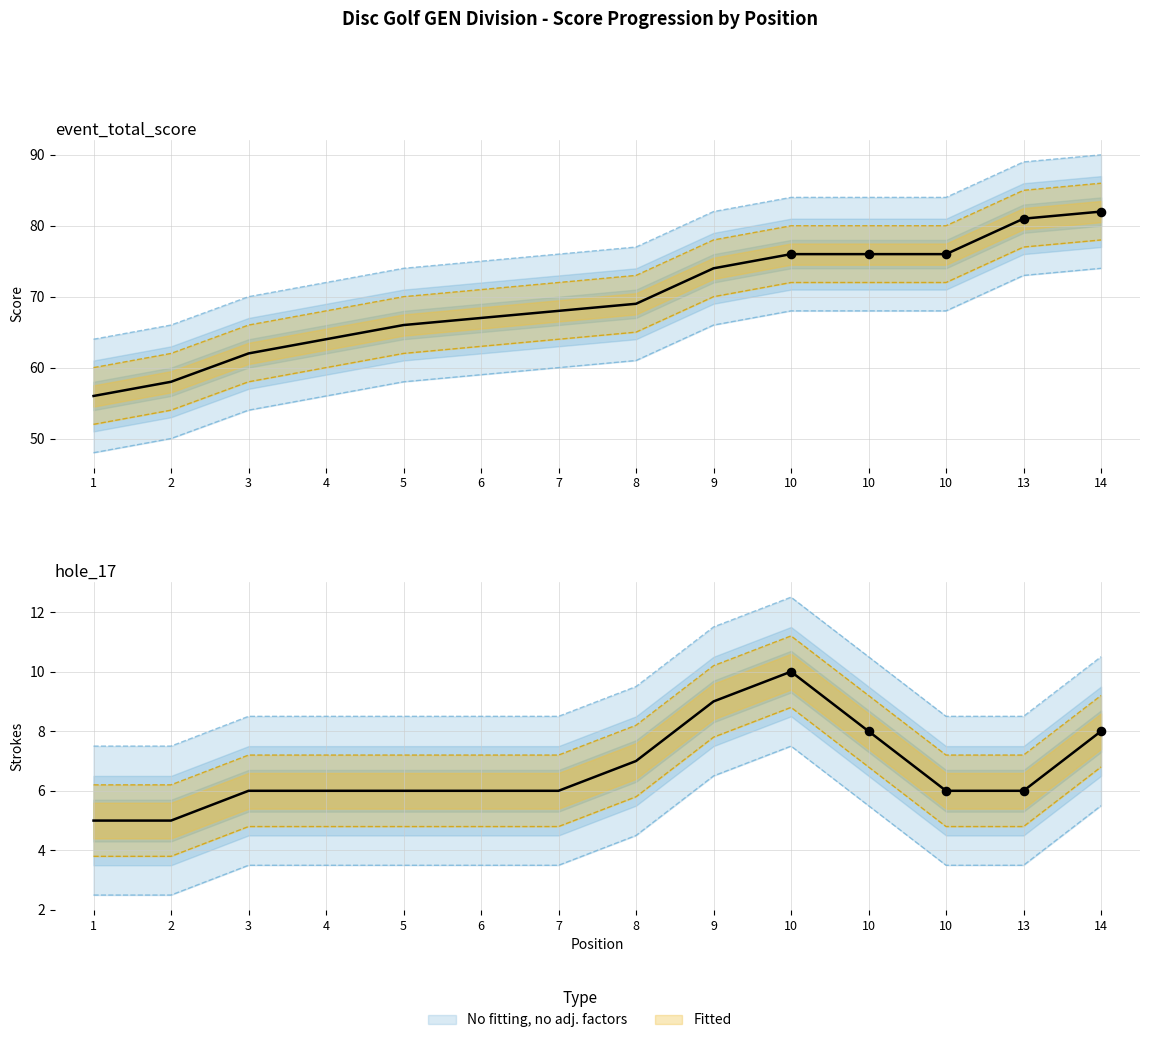

Which series reaches the minimum Y coordinate?

hole_17